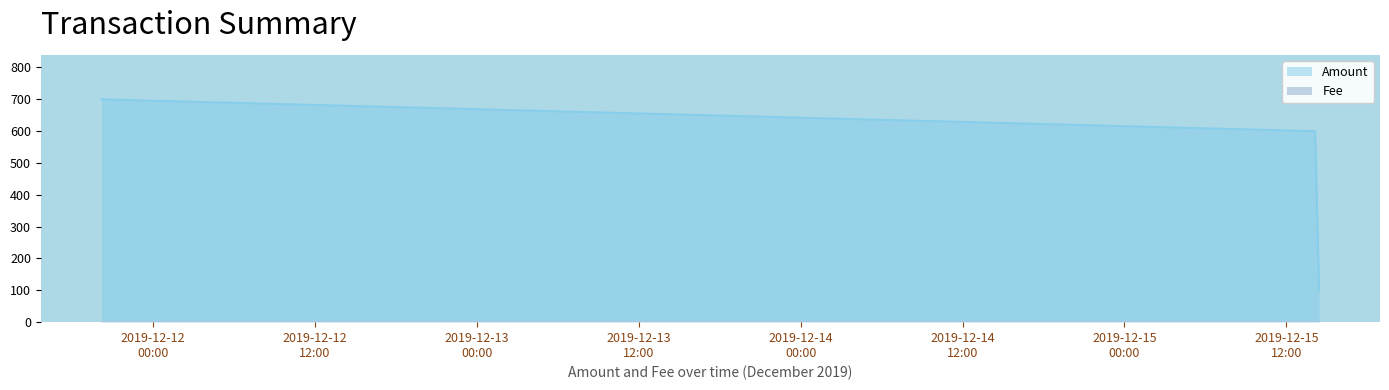

What is the sum of all Fee values?

0.2